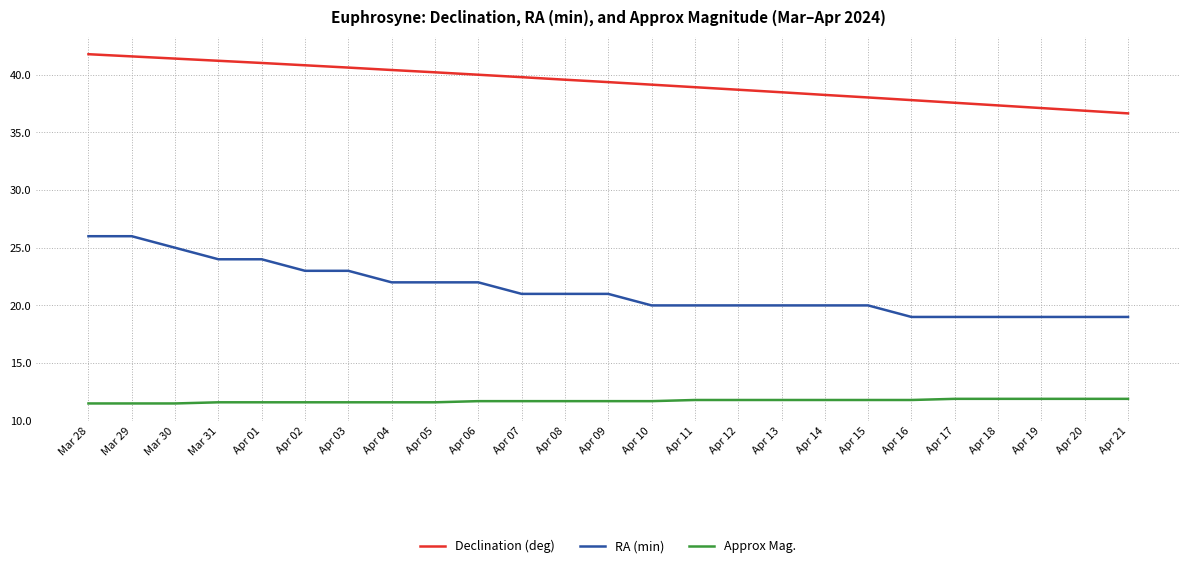

What is the smallest value displayed?

11.5